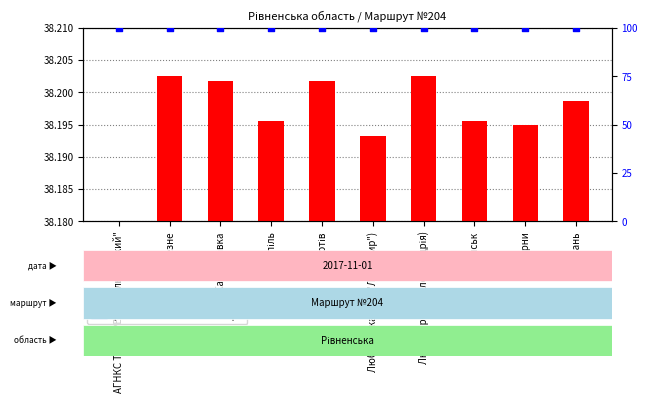

At which category is the sum across all series the highest?

Любомирка (с.Олександрія)